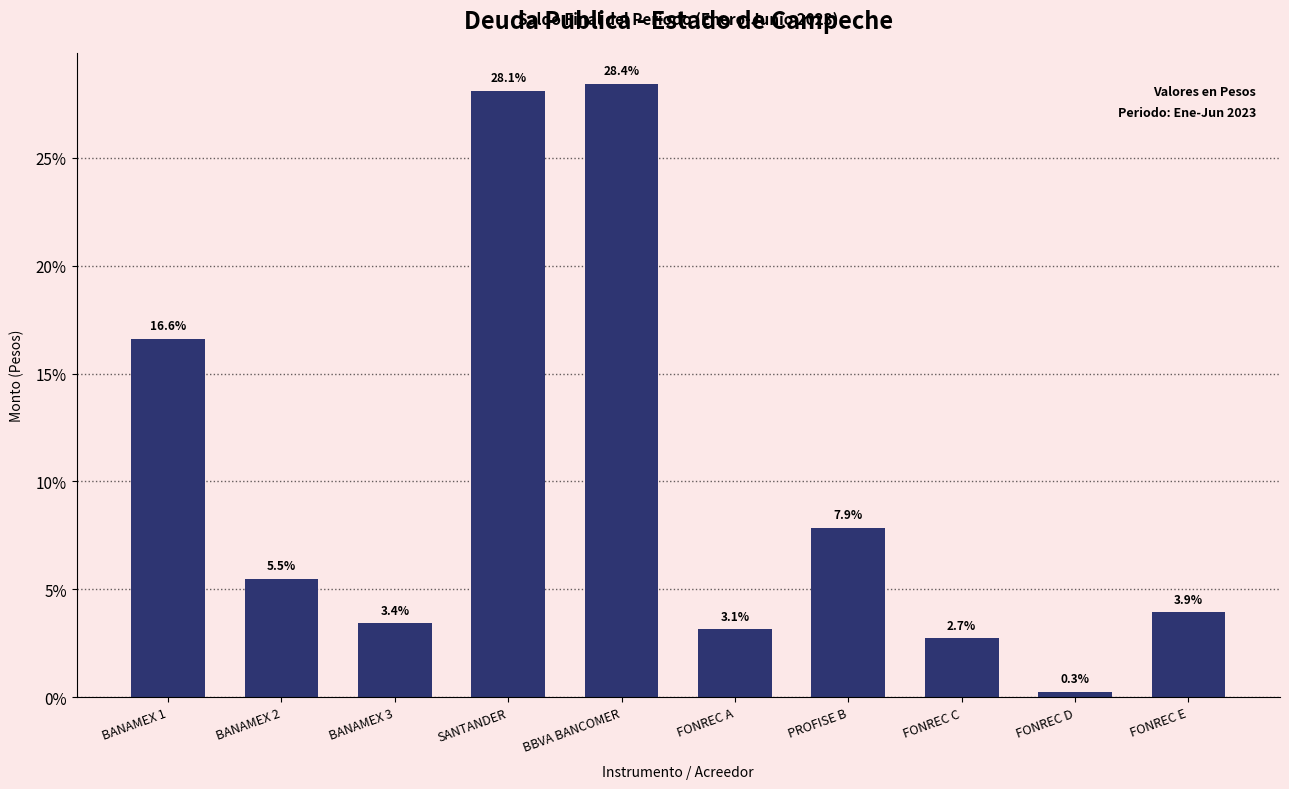

Reading left to right, what are all the values shown in this chart?

BANAMEX 1=16.6	BANAMEX 2=5.5	BANAMEX 3=3.4	SANTANDER=28.1	BBVA BANCOMER=28.4	FONREC A=3.1	PROFISE B=7.9	FONREC C=2.7	FONREC D=0.3	FONREC E=3.9